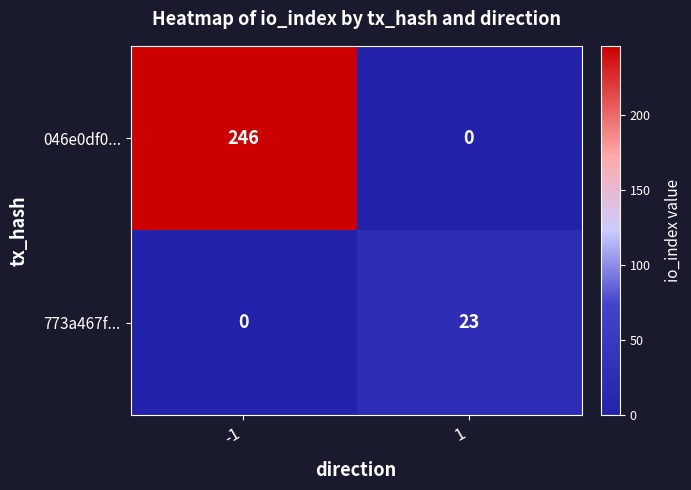

What is the difference between the 773a467f... values at -1 and 1?

23